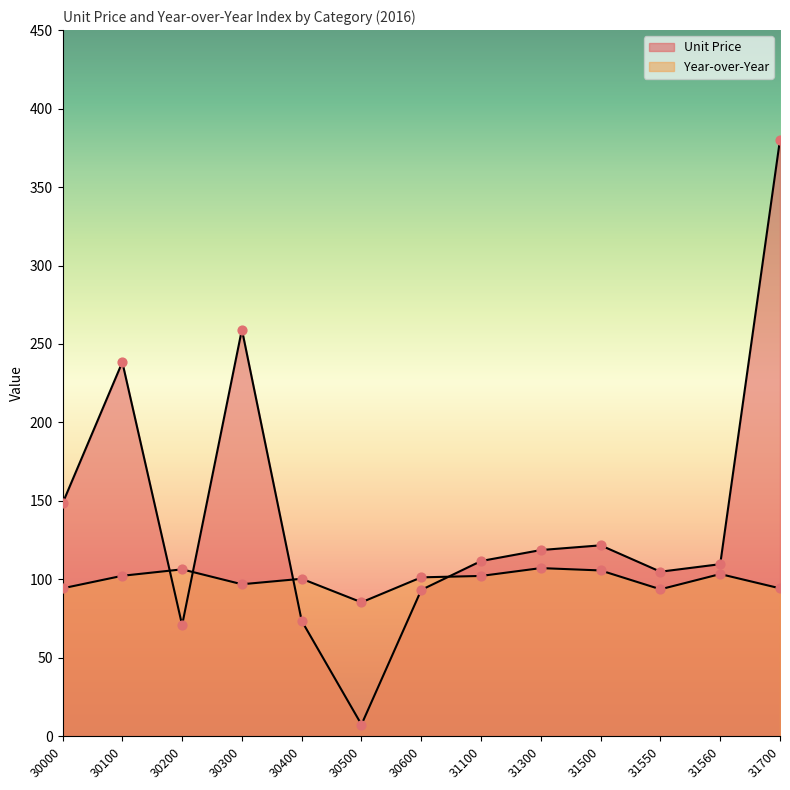

Which series has the largest total across all categories?

Unit Price